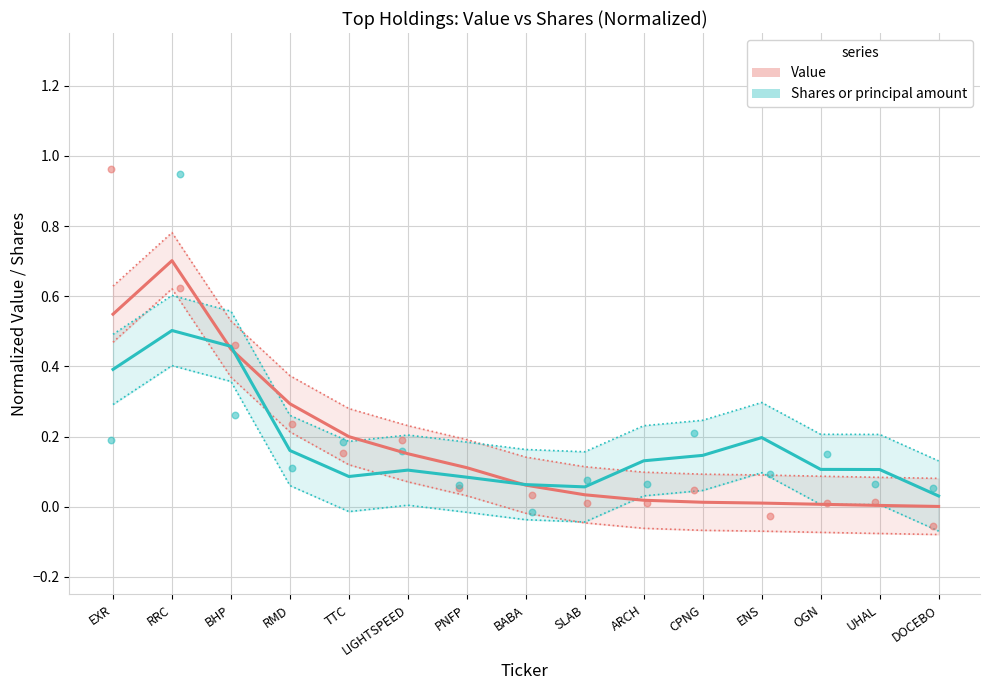

At which category is the sum across all series the highest?

RRC